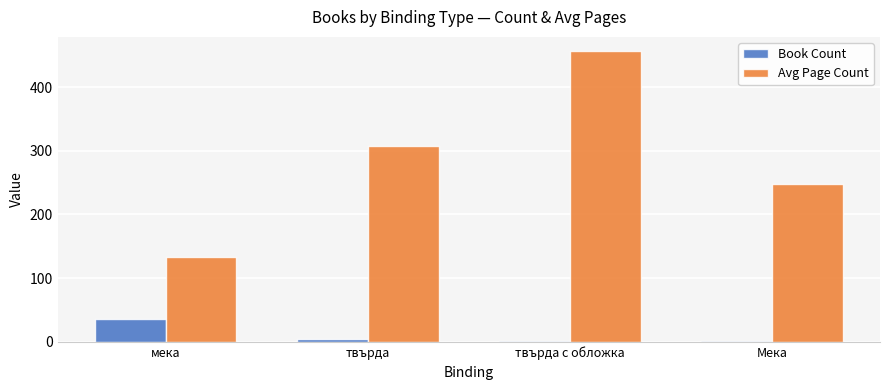

What is the total value across all series at твърда?

313